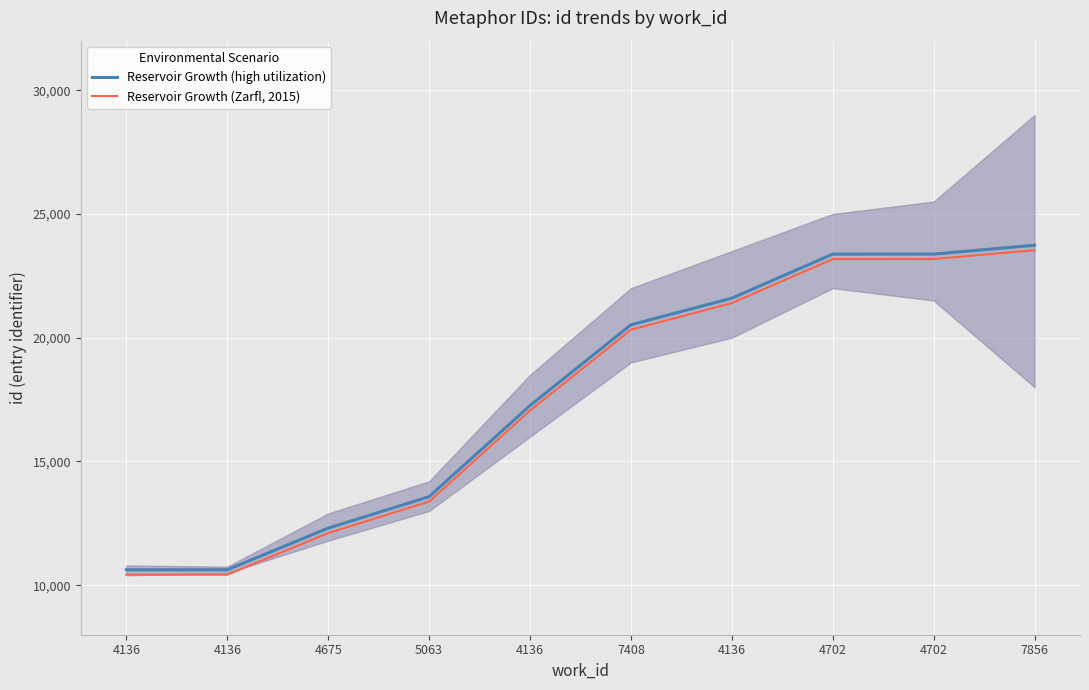

What is the label of the 1st point from the left?

4136